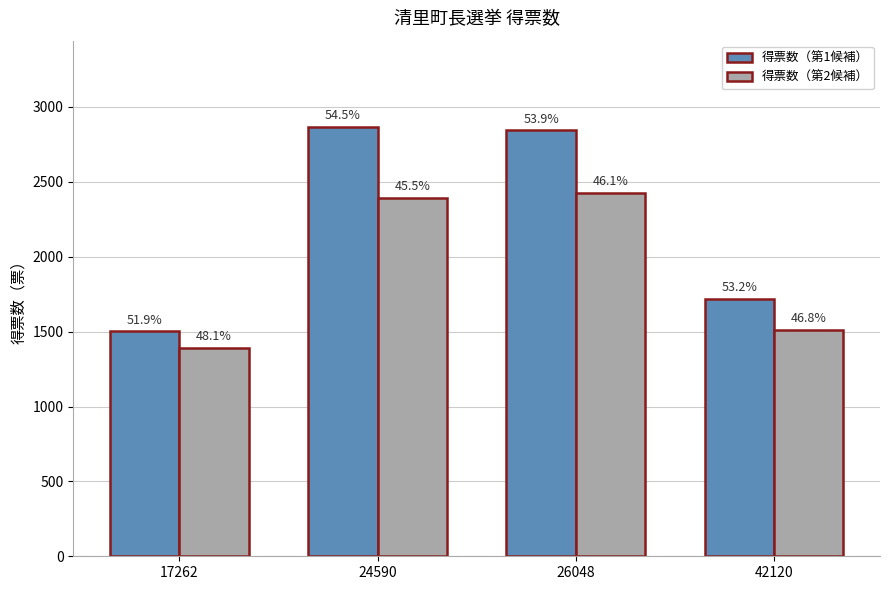

What is the difference between the second highest and minimum values in the 得票数（第1候補） series?

1339